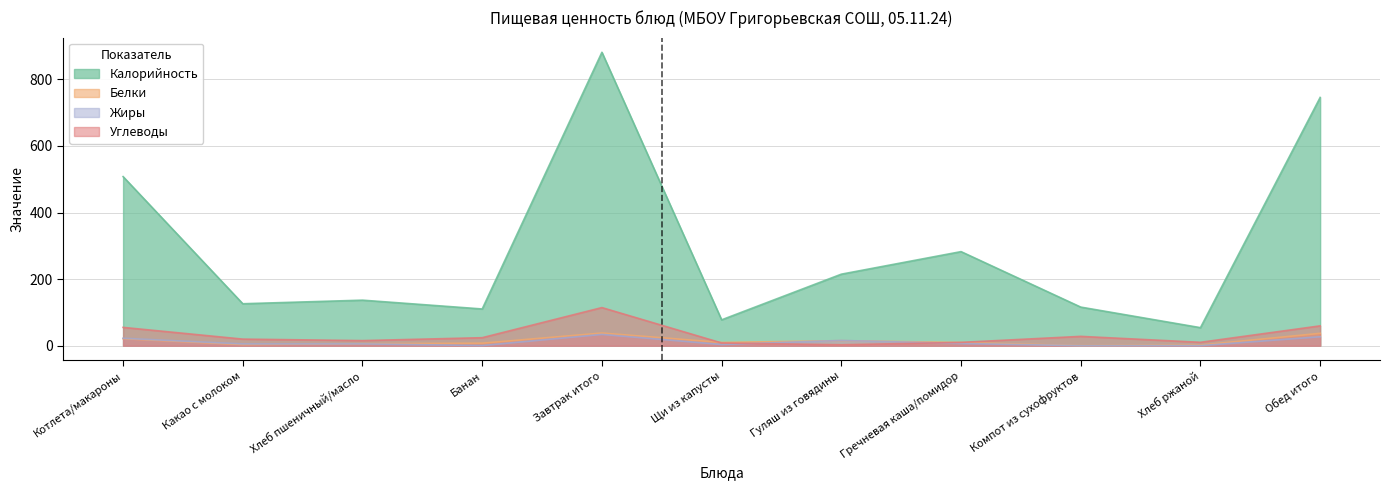

What is the difference between the Калорийность values at Хлеб пшеничный/масло and Щи из капусты?

59.1